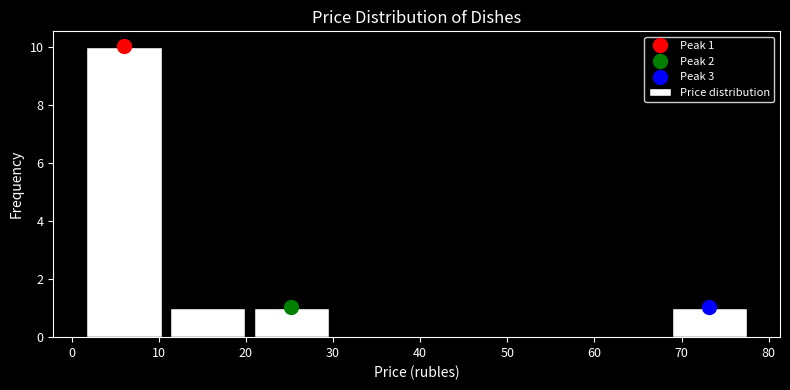

Which range on the x-axis has the tallest bar?

1 to 11